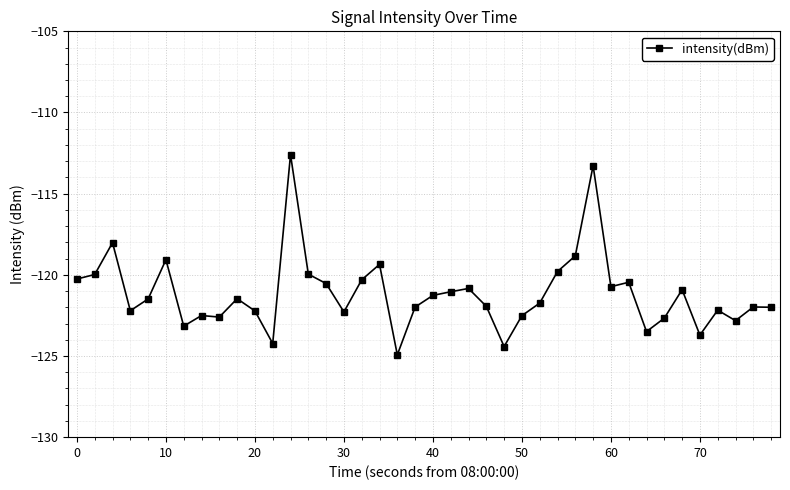

Does the chart display data point markers on the line(s)?

Yes